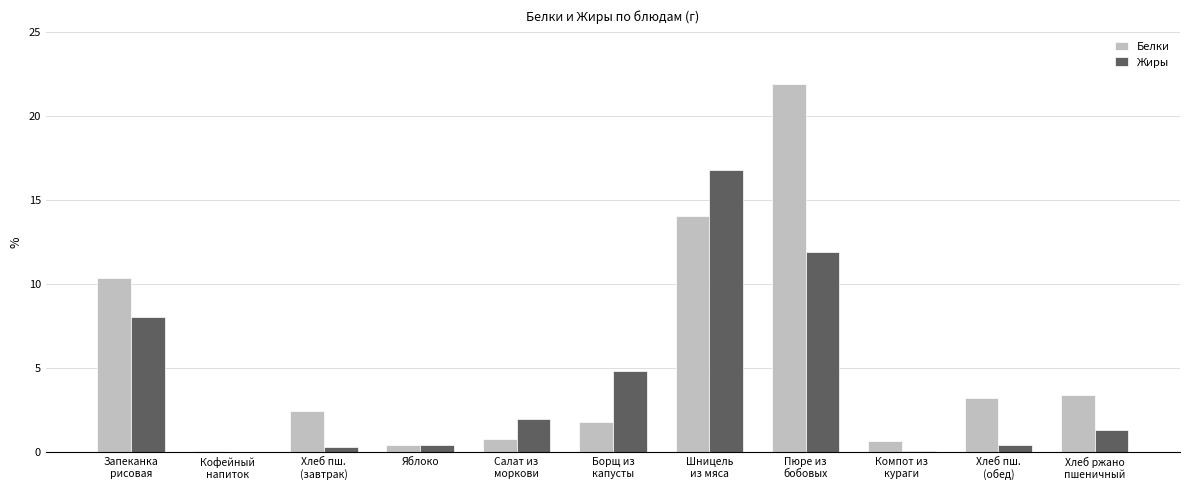

At which label does Белки first exceed 2?

Запеканка
рисовая